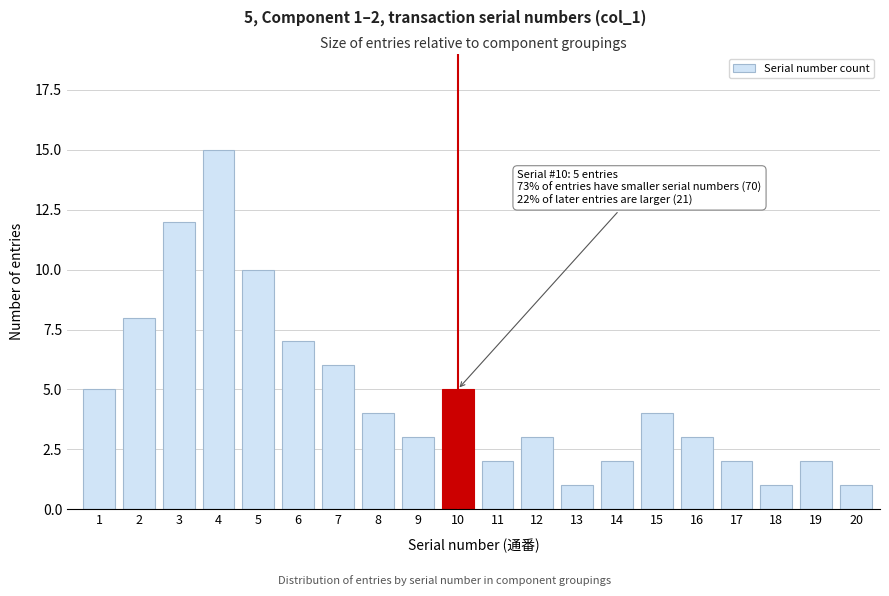

Reading left to right, what are all the values shown in this chart?

1=5	2=8	3=12	4=15	5=10	6=7	7=6	8=4	9=3	10=5	11=2	12=3	13=1	14=2	15=4	16=3	17=2	18=1	19=2	20=1